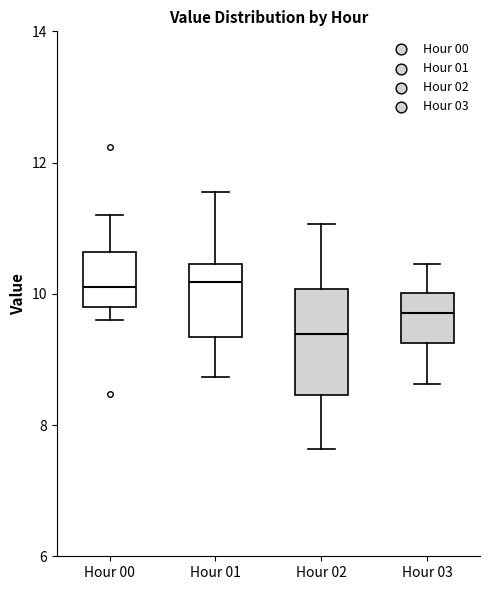

Where is the lower edge of the box for Hour 02 on the y-axis? The values are not printed on the chart, so give them approximately, as read against the axis.

8.4